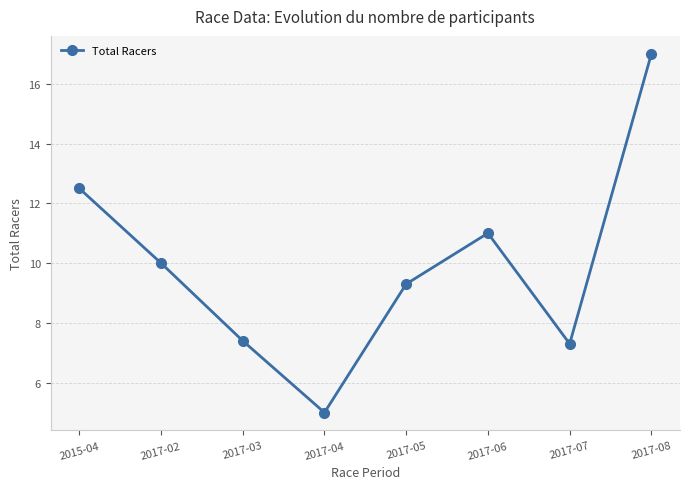

How many interior local valleys (lower than both neighbors) does the data have?

2